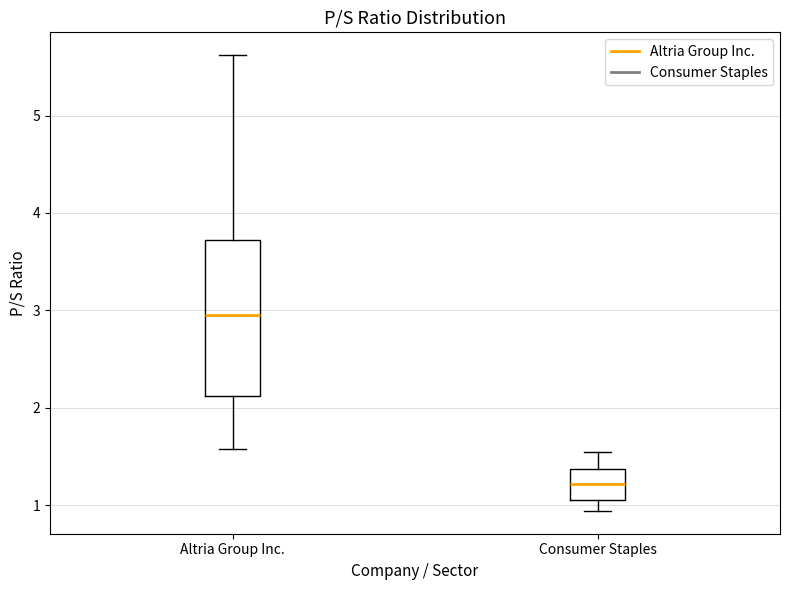

Which box is the tallest, from its lower edge to its upper edge?

Altria Group Inc.